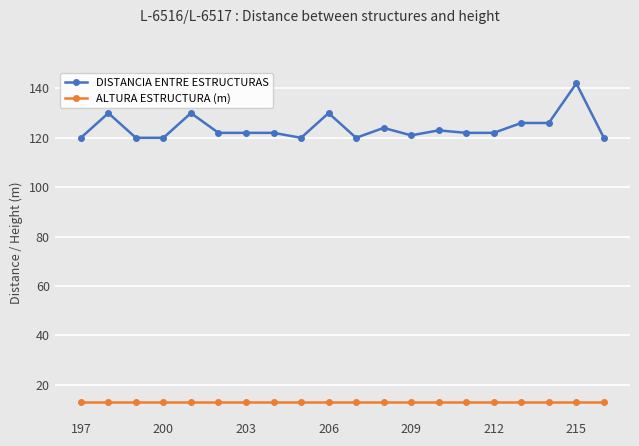

How many distinct data groups are displayed?

2